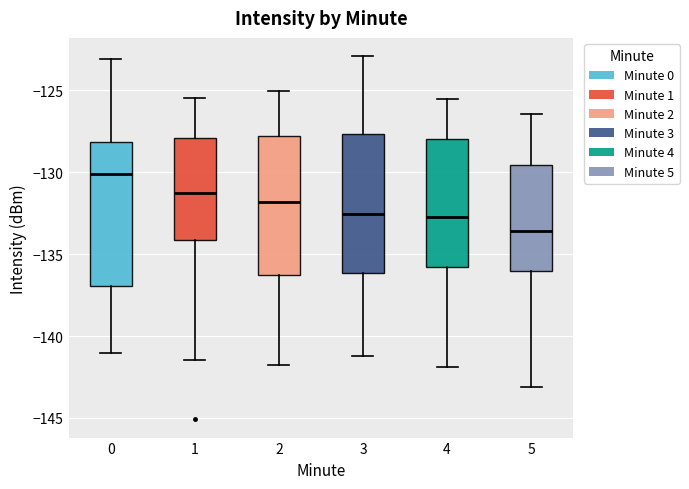

Which box's median line is the highest?

0